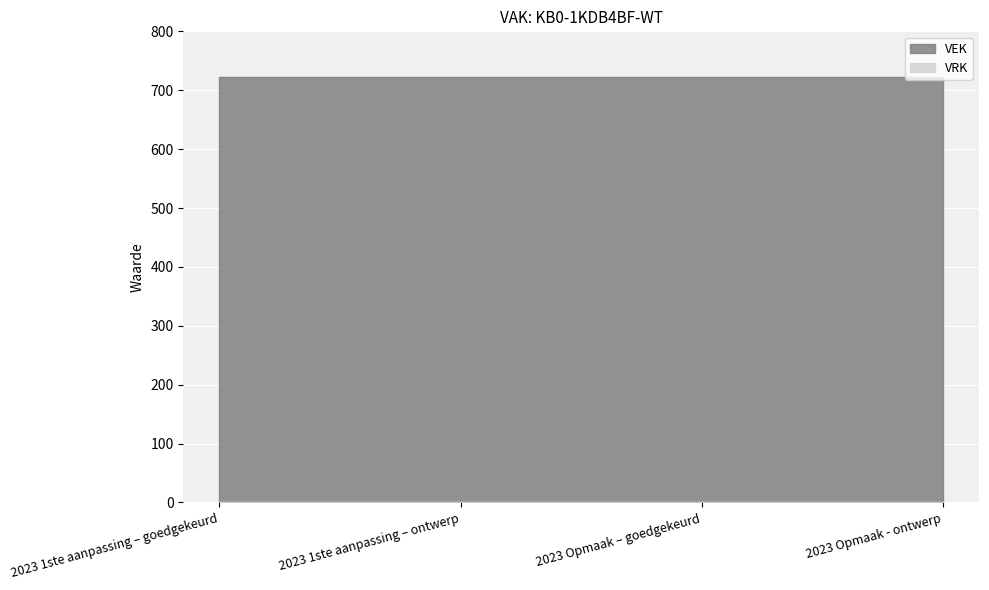

At which category is the sum across all series the highest?

2023 1ste aanpassing – goedgekeurd